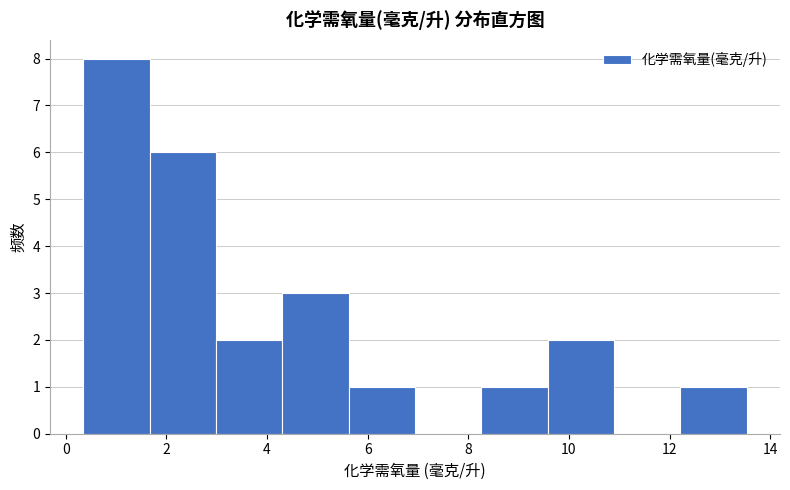

Over which range of the x-axis is the bar tallest?

0.4 to 1.6